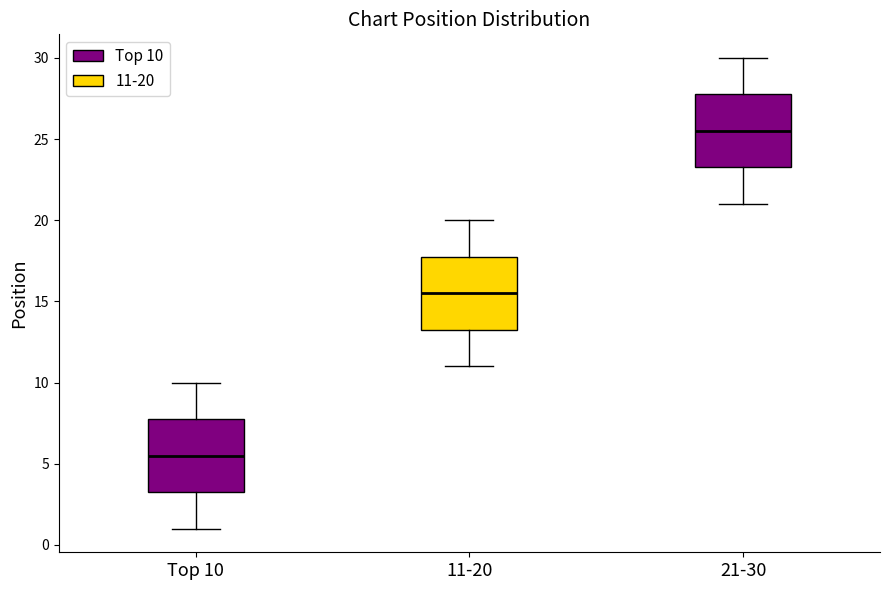

Which box's median line is the lowest?

Top 10